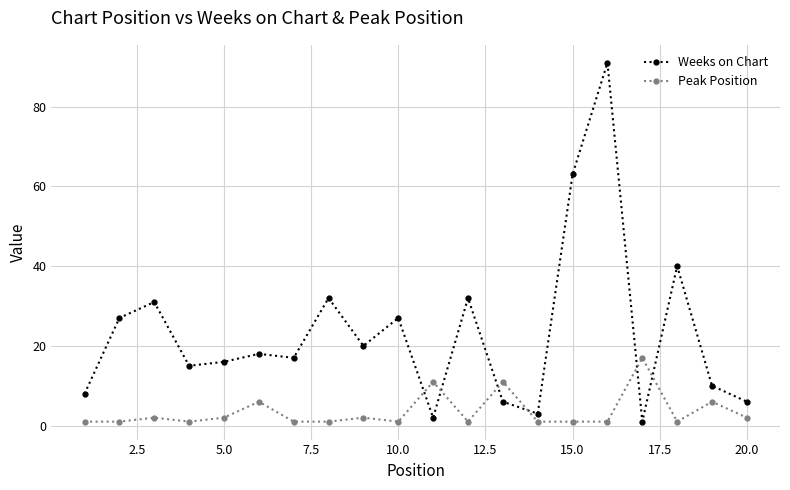

List the series in order of their overall mean, highest first.

Weeks on Chart, Peak Position